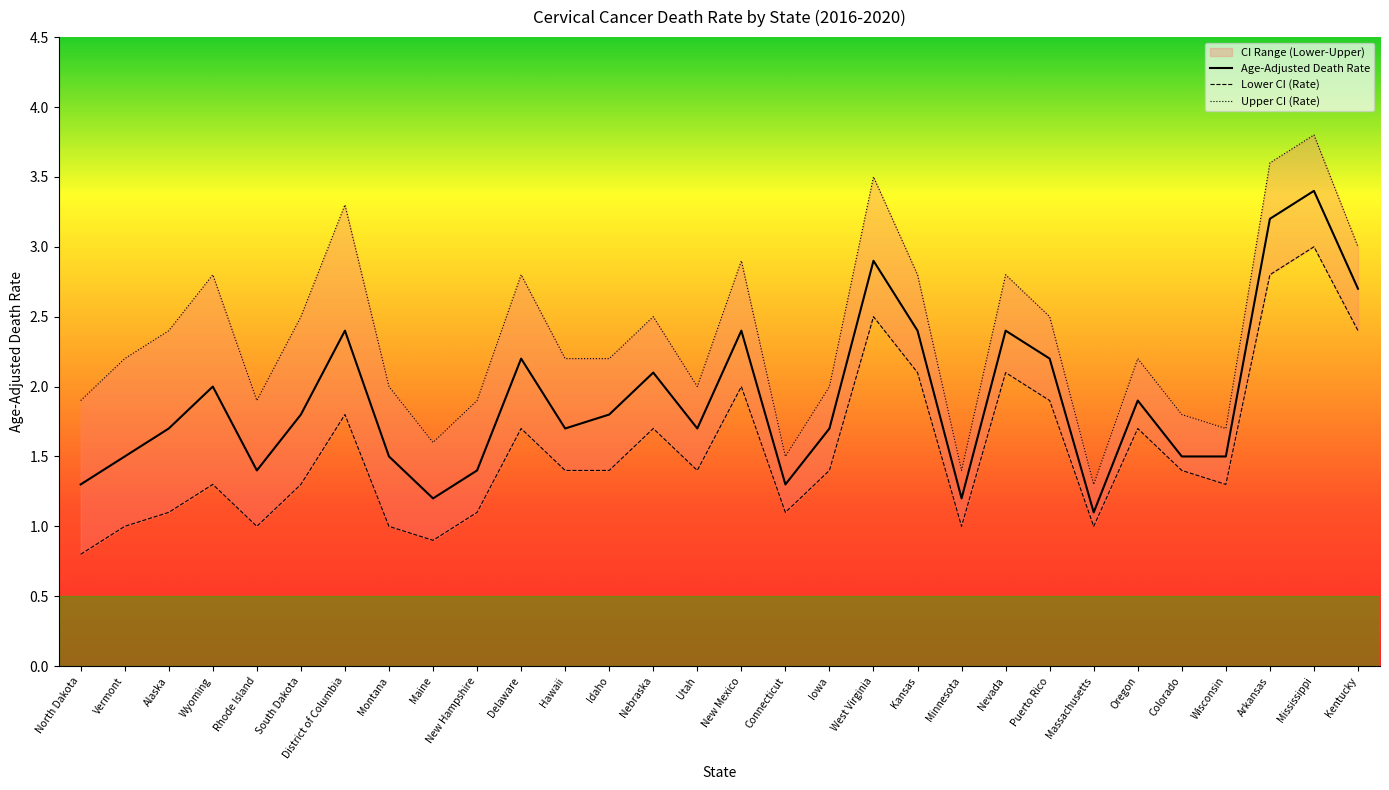

Reading left to right, what are all the values shown in this chart?

Age-Adjusted Death Rate: North Dakota=1.3	Vermont=1.5	Alaska=1.7	Wyoming=2.0	Rhode Island=1.4	South Dakota=1.8	District of Columbia=2.4	Montana=1.5	Maine=1.2	New Hampshire=1.4	Delaware=2.2	Hawaii=1.7	Idaho=1.8	Nebraska=2.1	Utah=1.7	New Mexico=2.4	Connecticut=1.3	Iowa=1.7	West Virginia=2.9	Kansas=2.4	Minnesota=1.2	Nevada=2.4	Puerto Rico=2.2	Massachusetts=1.1	Oregon=1.9	Colorado=1.5	Wisconsin=1.5	Arkansas=3.2	Mississippi=3.4	Kentucky=2.7
Lower CI (Rate): North Dakota=0.8	Vermont=1.0	Alaska=1.1	Wyoming=1.3	Rhode Island=1.0	South Dakota=1.3	District of Columbia=1.8	Montana=1.0	Maine=0.9	New Hampshire=1.1	Delaware=1.7	Hawaii=1.4	Idaho=1.4	Nebraska=1.7	Utah=1.4	New Mexico=2.0	Connecticut=1.1	Iowa=1.4	West Virginia=2.5	Kansas=2.1	Minnesota=1.0	Nevada=2.1	Puerto Rico=1.9	Massachusetts=1.0	Oregon=1.7	Colorado=1.4	Wisconsin=1.3	Arkansas=2.8	Mississippi=3.0	Kentucky=2.4
Upper CI (Rate): North Dakota=1.9	Vermont=2.2	Alaska=2.4	Wyoming=2.8	Rhode Island=1.9	South Dakota=2.5	District of Columbia=3.3	Montana=2.0	Maine=1.6	New Hampshire=1.9	Delaware=2.8	Hawaii=2.2	Idaho=2.2	Nebraska=2.5	Utah=2.0	New Mexico=2.9	Connecticut=1.5	Iowa=2.0	West Virginia=3.5	Kansas=2.8	Minnesota=1.4	Nevada=2.8	Puerto Rico=2.5	Massachusetts=1.3	Oregon=2.2	Colorado=1.8	Wisconsin=1.7	Arkansas=3.6	Mississippi=3.8	Kentucky=3.0